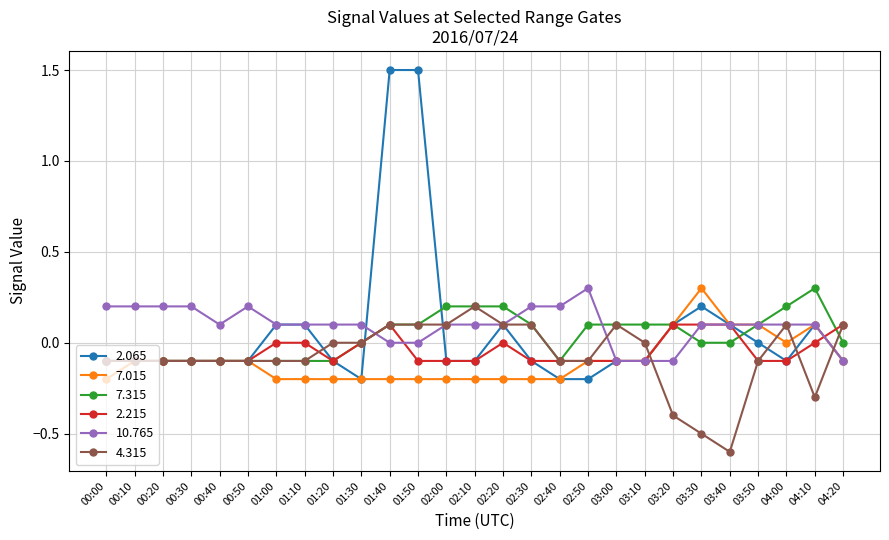

Between 01:40 and 03:50, which series saw the biggest shift?

2.065